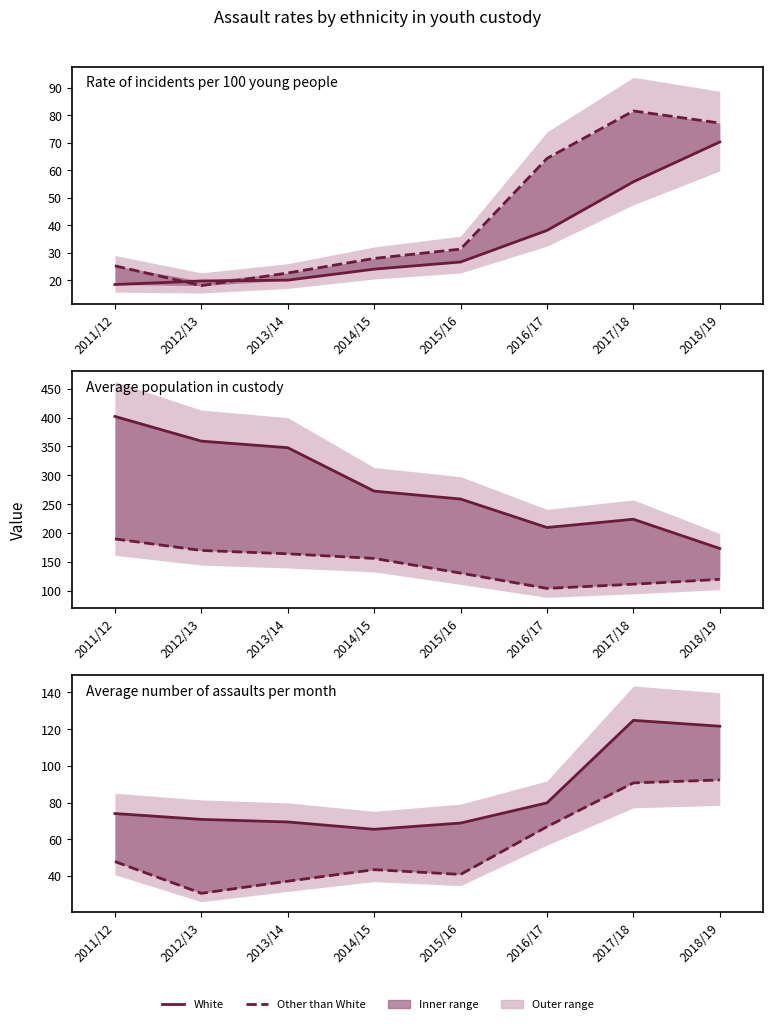

At which label is Other than White closest to 61?

2016/17